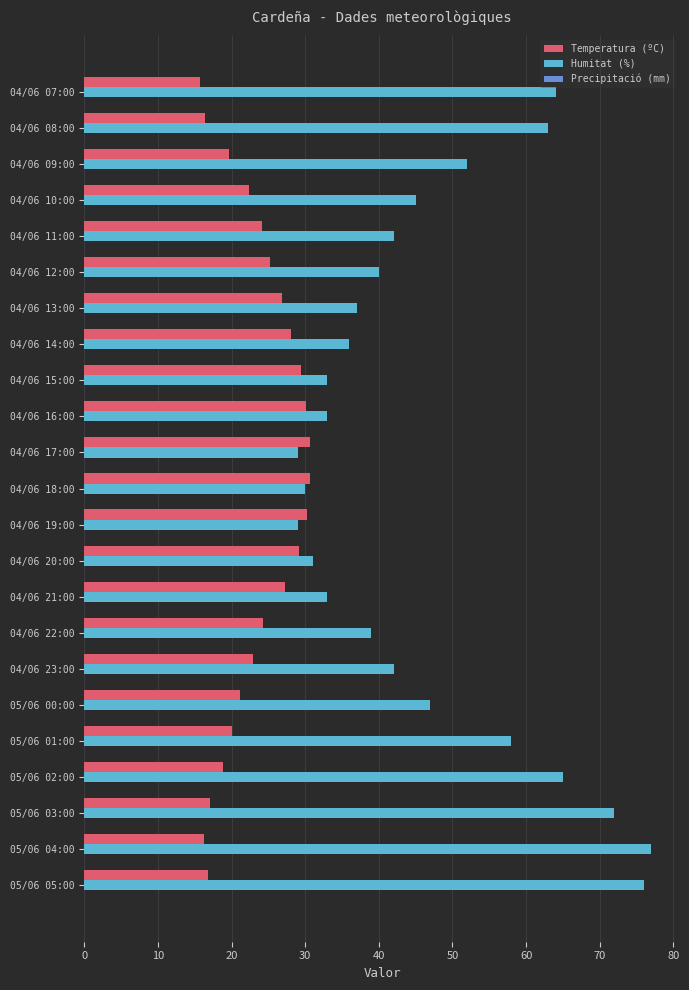

Which series changed the most between 04/06 17:00 and 04/06 07:00?

Humitat (%)